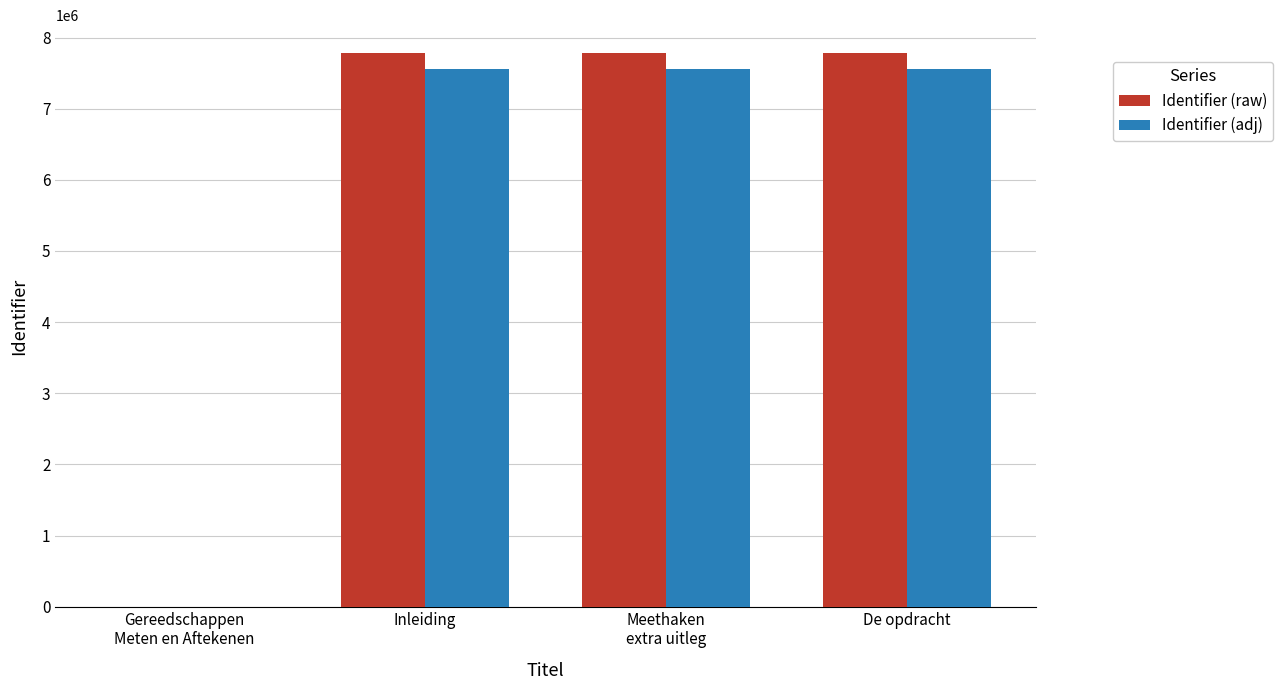

Which series has the widest spread of values?

Identifier (raw)